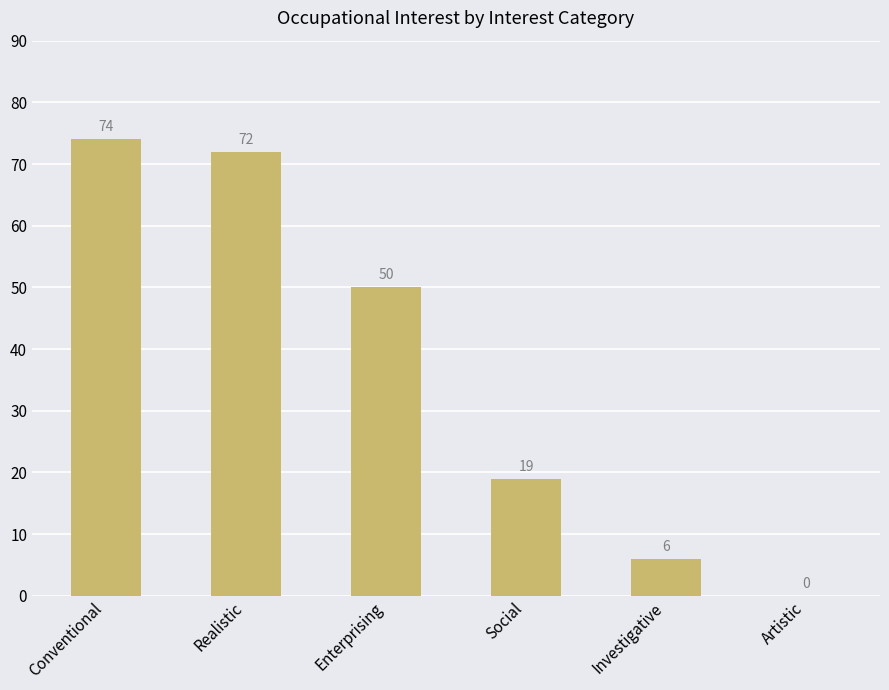

Reading left to right, transcribe all the data shown in this chart.

74	72	50	19	6	0